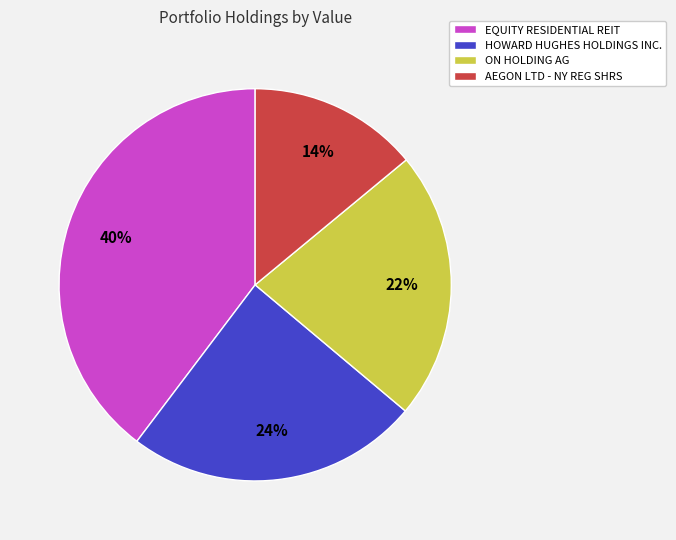

Is the sum of AEGON LTD - NY REG SHRS and ON HOLDING AG greater than half?

No